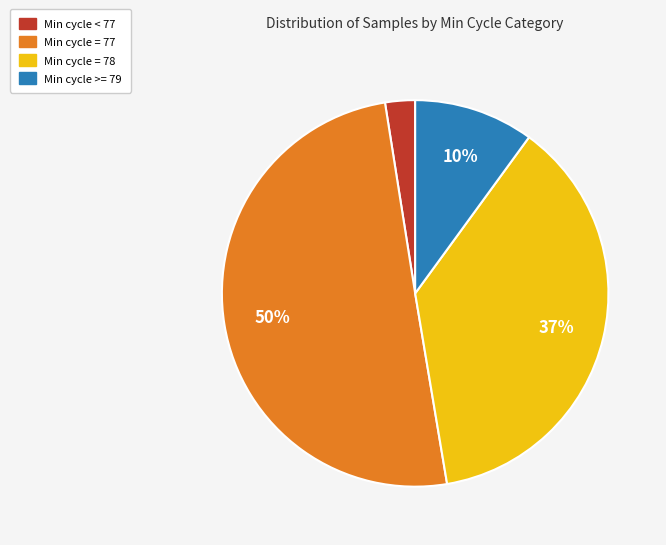

Rank the categories by value from lowest to highest.

Min cycle < 77, Min cycle >= 79, Min cycle = 78, Min cycle = 77